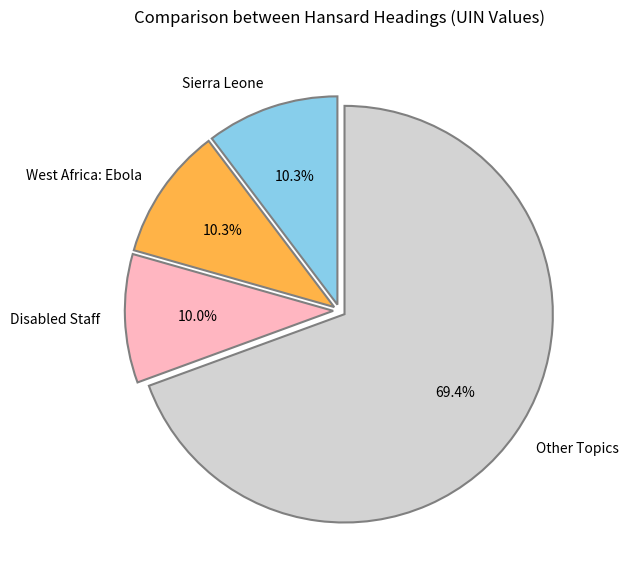

Which has a higher value, Other Topics or Sierra Leone?

Other Topics